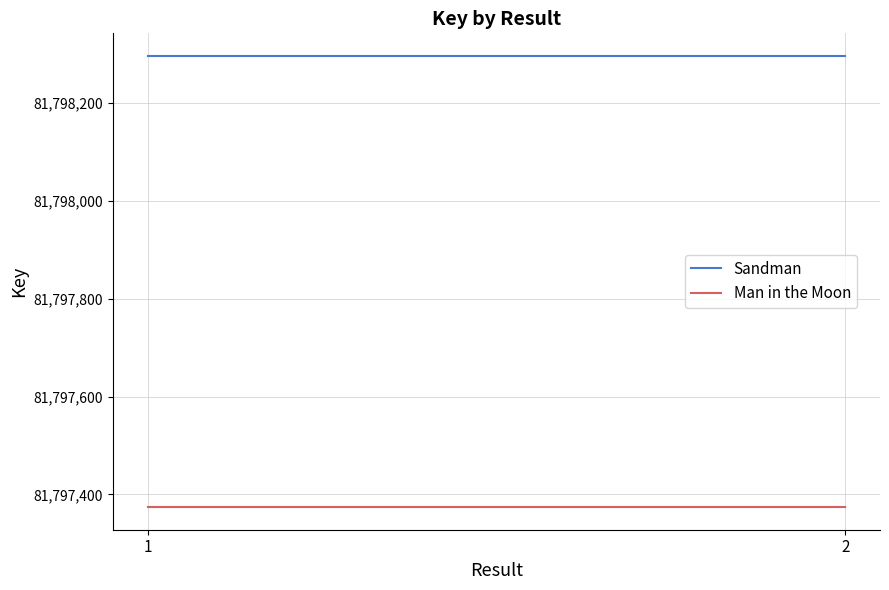

Count the number of categories in the chart.

2